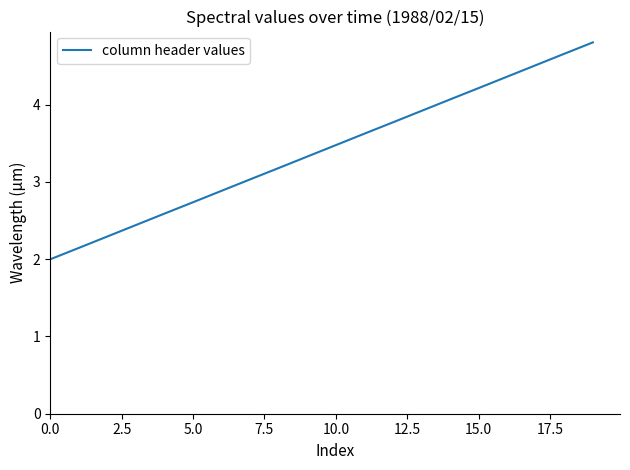

What is the difference between the maximum and minimum values?

2.8